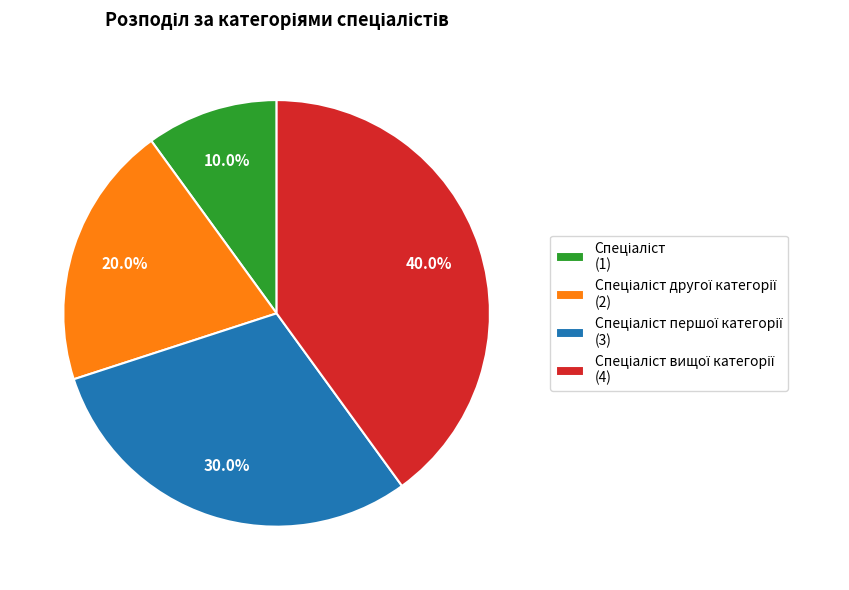

Is there any slice that represents more than half of the pie?

No